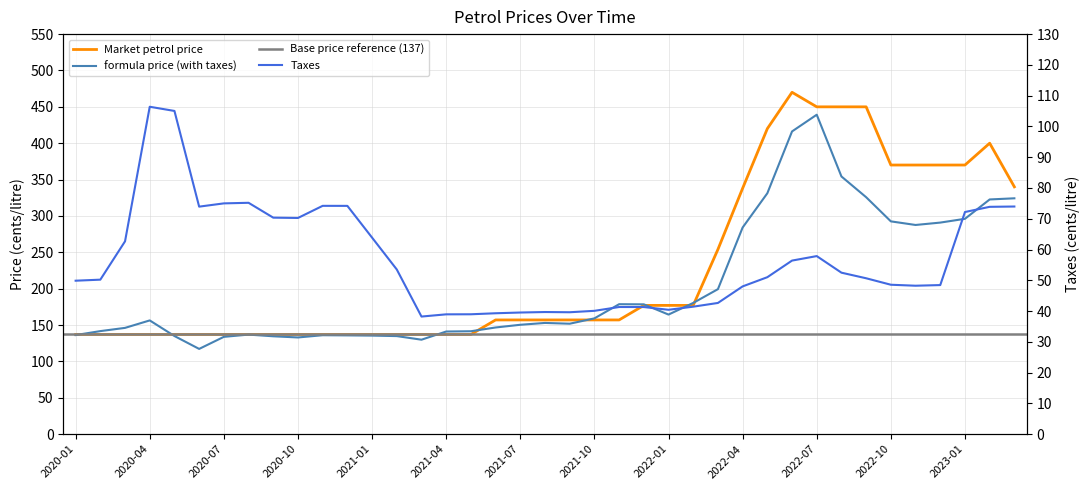

Does the chart display data point markers on the line(s)?

No